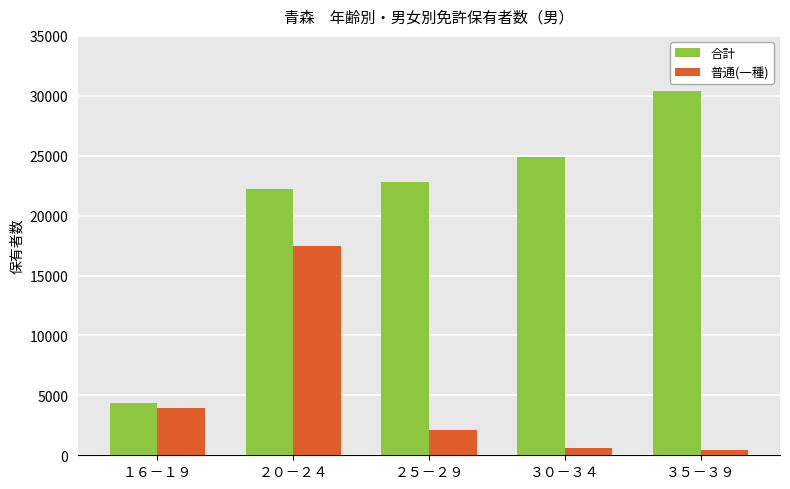

Rank the series at ３０－３４ from highest to lowest value.

合計, 普通(一種)